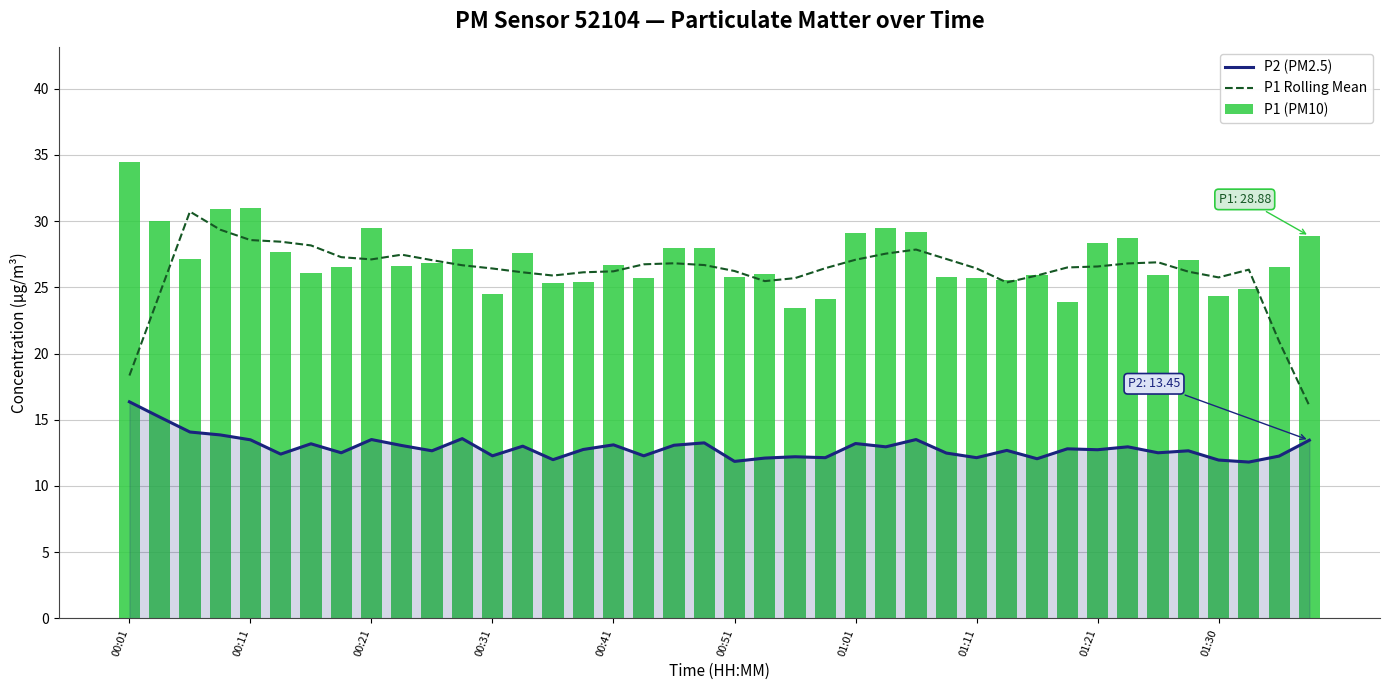

Which category has the highest value in the P2 (PM2.5) series?

00:01